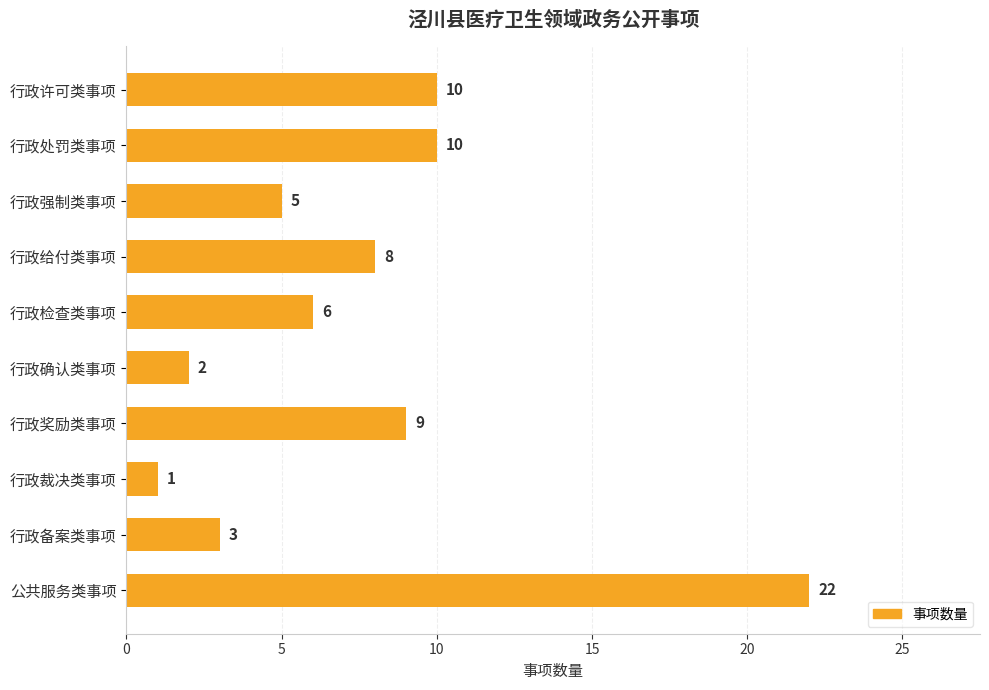

What is the average value?

8